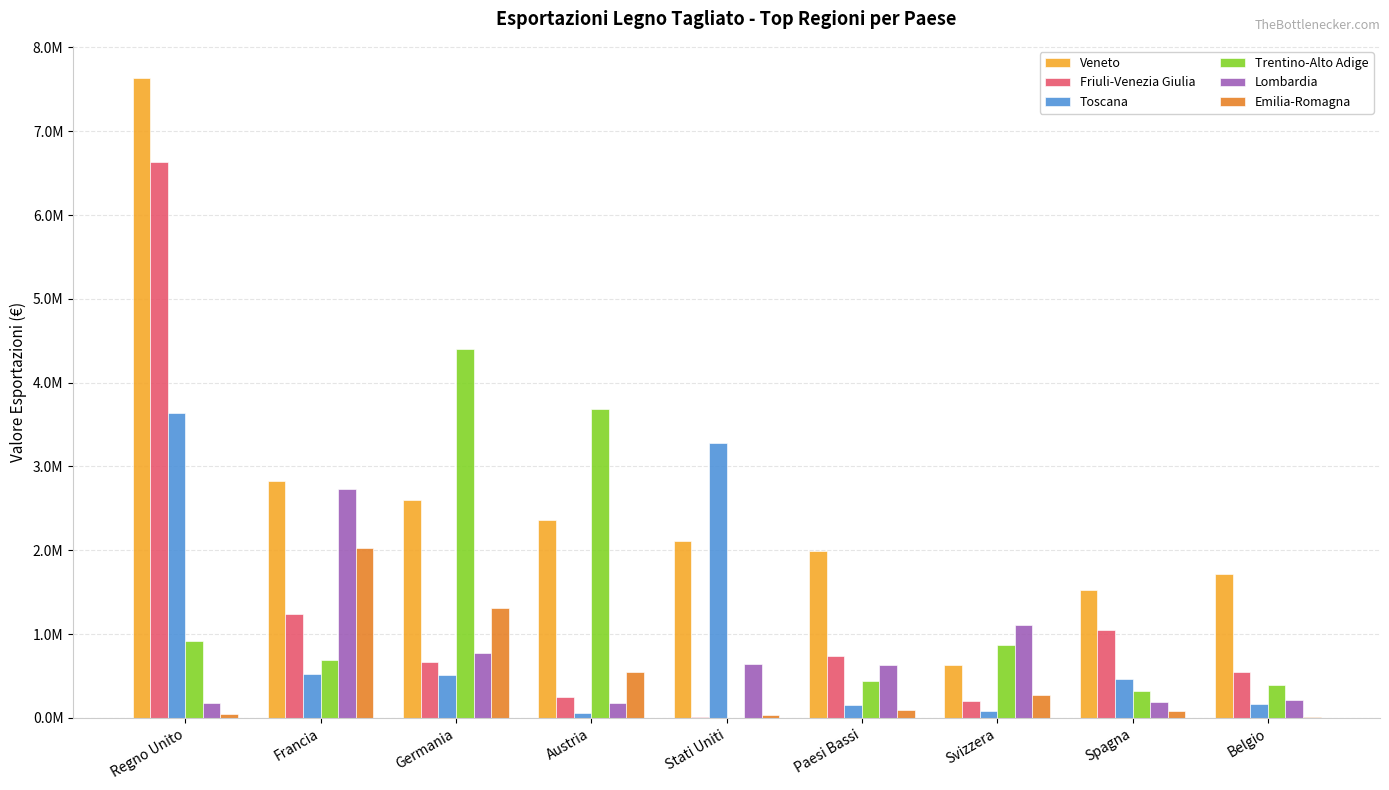

True or false: Friuli-Venezia Giulia has a value of 2996170 at Regno Unito.

False